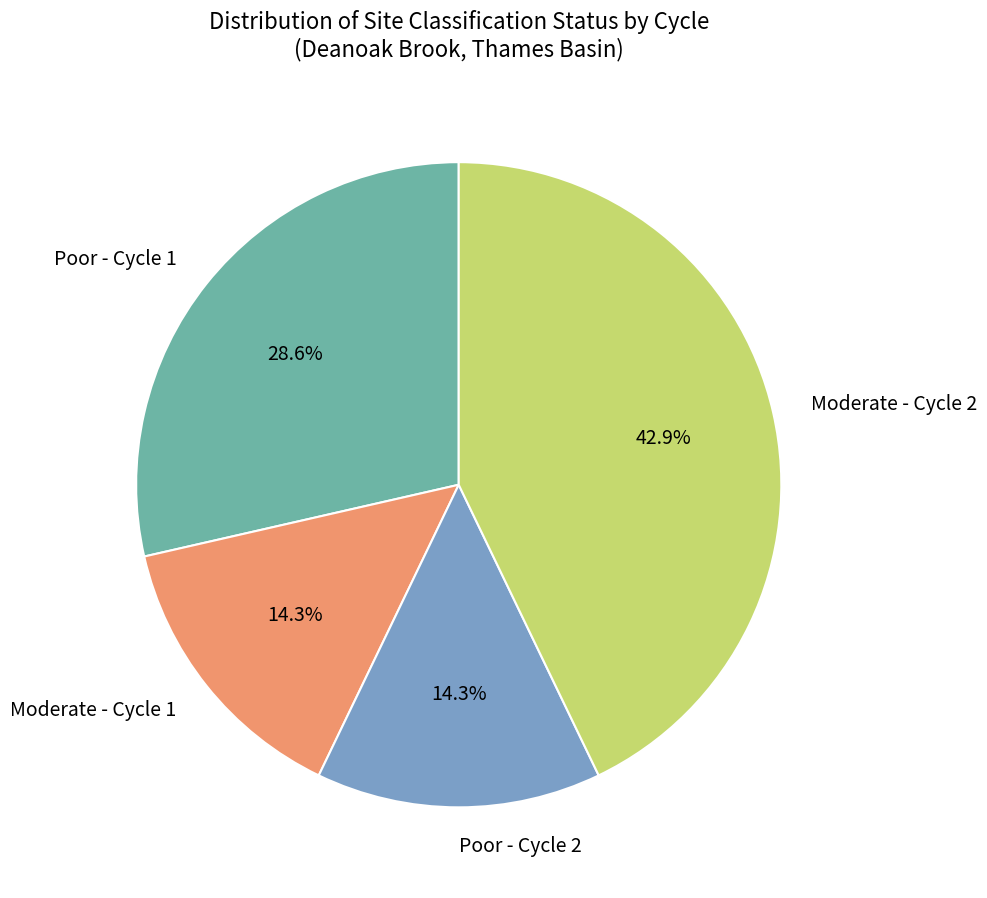

Does Poor - Cycle 2 represent more than half of the total?

No